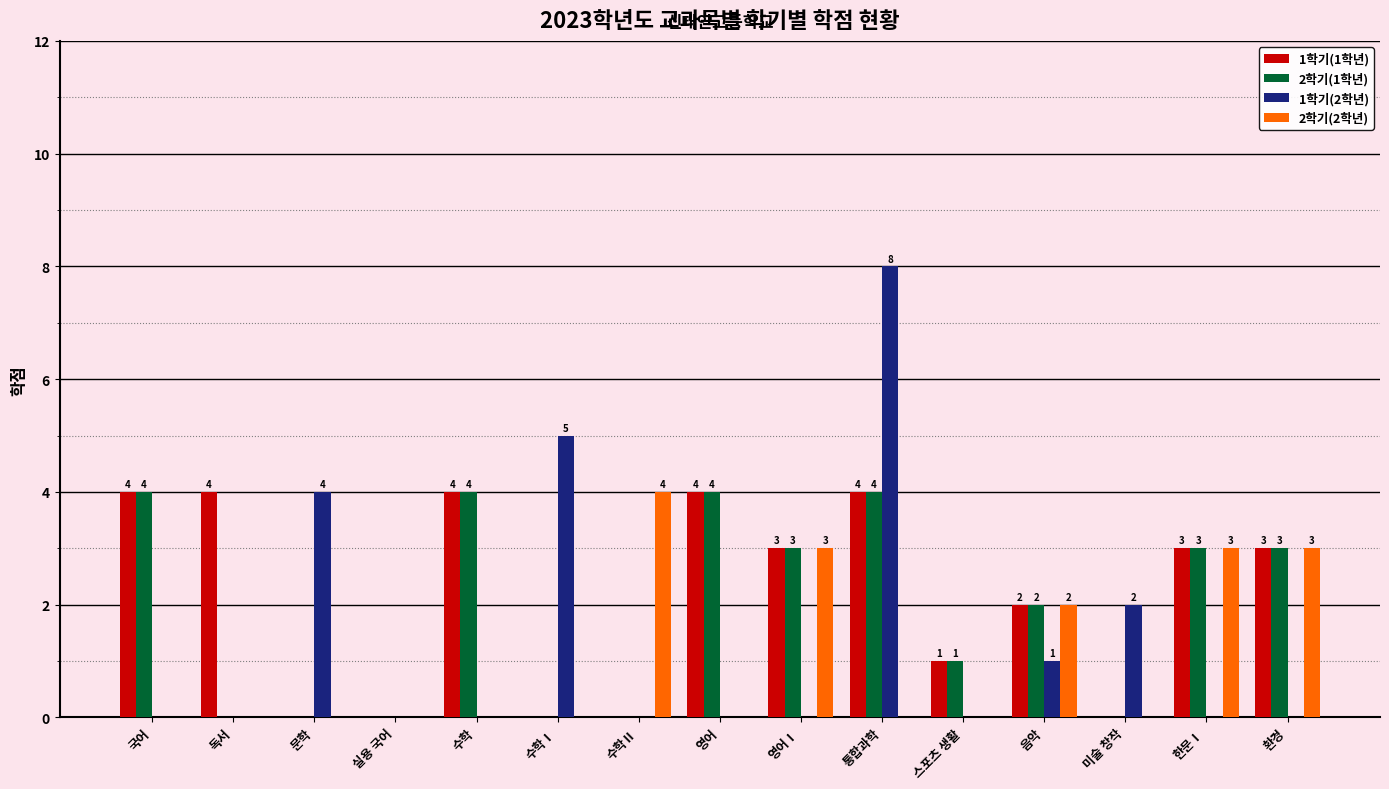

What is the sum of all 2학기(1학년) values?

28